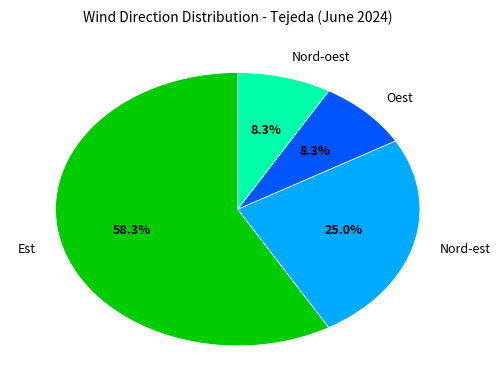

Is it true that Nord-oest is 3% of the pie?

False